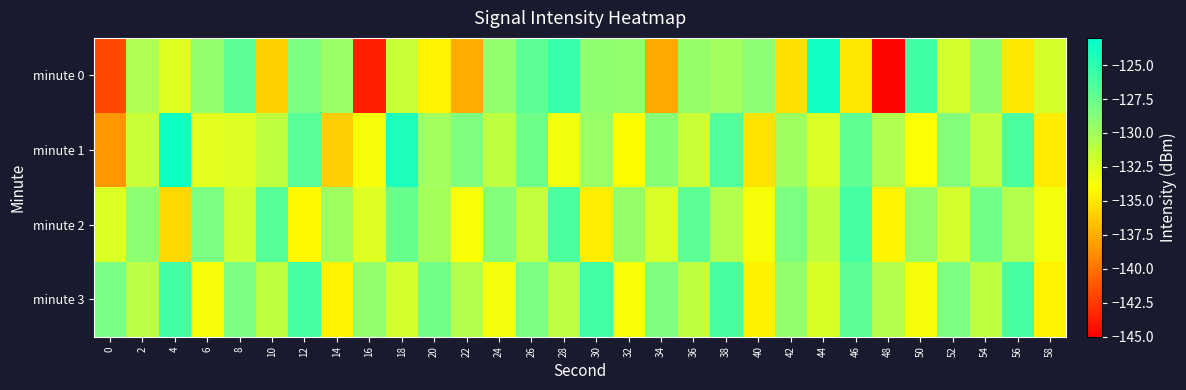

Reading right to left, list all the values displayed in this chart.

minute 0: 58=-132.1	56=-135.0	54=-129.2	52=-132.0	50=-125.7	48=-144.8	46=-135.0	44=-123.7	42=-135.4	40=-129.1	38=-130.0	36=-129.5	34=-137.7	32=-129.3	30=-129.2	28=-125.3	26=-127.0	24=-129.3	22=-137.6	20=-134.5	18=-131.7	16=-143.6	14=-129.5	12=-128.4	10=-136.0	8=-127.0	6=-129.3	4=-132.7	2=-130.5	0=-141.7
minute 1: 58=-134.8	56=-126.3	54=-131.5	52=-128.7	50=-133.9	48=-130.6	46=-127.1	44=-132.4	42=-129.8	40=-135.2	38=-126.5	36=-131.7	34=-128.9	32=-134.1	30=-129.6	28=-133.4	26=-127.8	24=-131.2	22=-128.5	20=-130.0	18=-124.3	16=-133.6	14=-136.1	12=-126.9	10=-131.3	8=-132.6	6=-132.8	4=-123.6	2=-131.7	0=-138.4
minute 2: 58=-133.5	56=-130.7	54=-127.9	52=-132.1	50=-129.3	48=-134.5	46=-126.0	44=-131.2	42=-128.4	40=-133.6	38=-130.8	36=-127.0	34=-132.3	32=-129.5	30=-134.7	28=-126.2	26=-131.4	24=-128.6	22=-133.8	20=-130.2	18=-127.4	16=-132.6	14=-129.8	12=-134.3	10=-126.7	8=-131.9	6=-128.3	4=-135.7	2=-129.1	0=-132.5
minute 3: 58=-134.5	56=-126.0	54=-131.2	52=-128.4	50=-133.6	48=-130.8	46=-127.0	44=-132.2	42=-129.4	40=-134.6	38=-126.1	36=-131.3	34=-128.5	32=-133.7	30=-125.9	28=-131.1	26=-128.3	24=-133.5	22=-130.7	20=-127.9	18=-132.1	16=-129.3	14=-134.5	12=-126.0	10=-131.2	8=-128.4	6=-133.6	4=-125.8	2=-131.0	0=-128.2